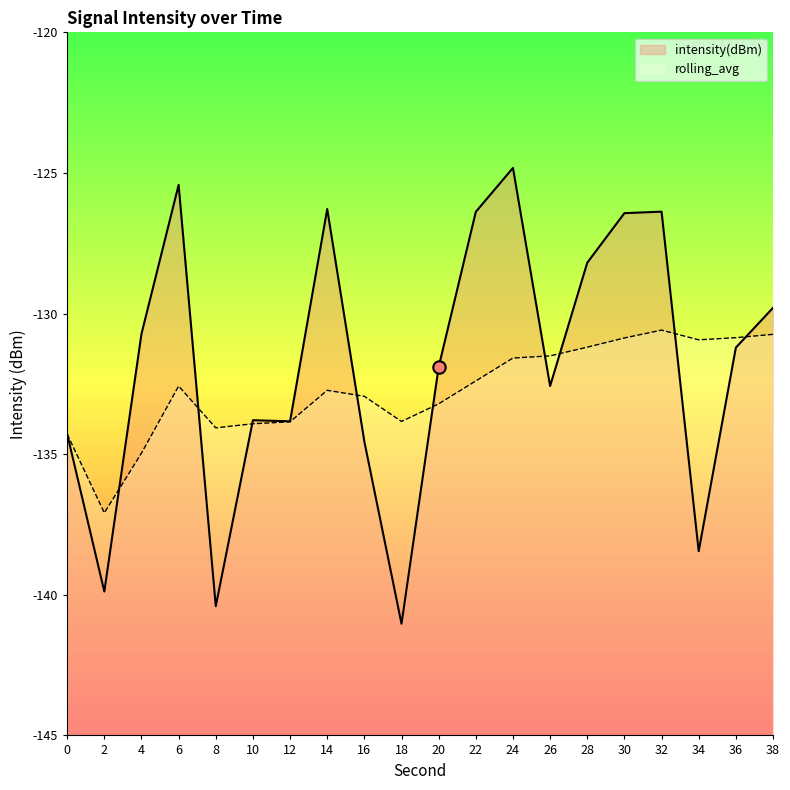

Which series has the largest total across all categories?

intensity(dBm)